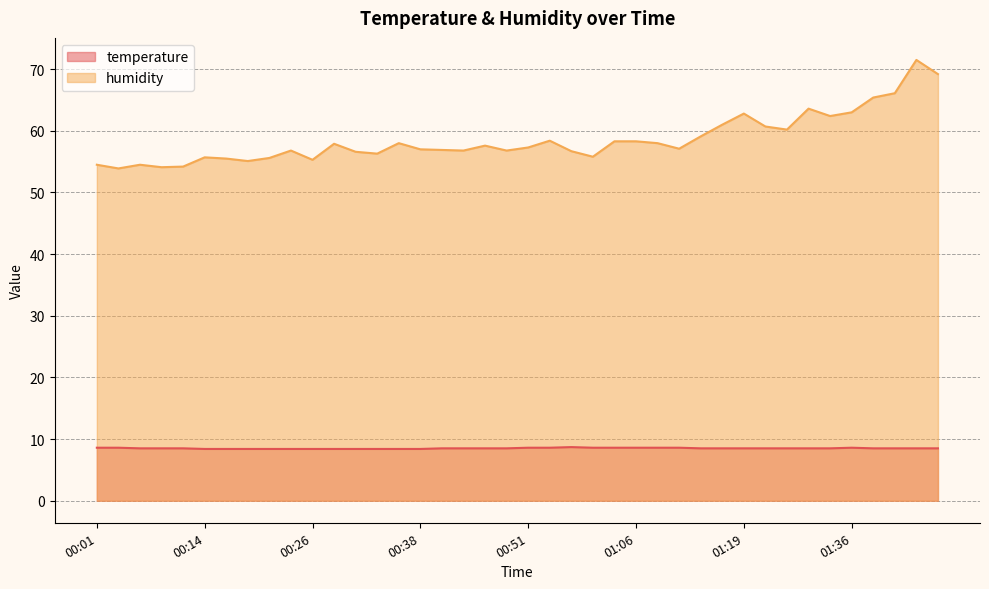

True or false: temperature and humidity cross at least once.

False